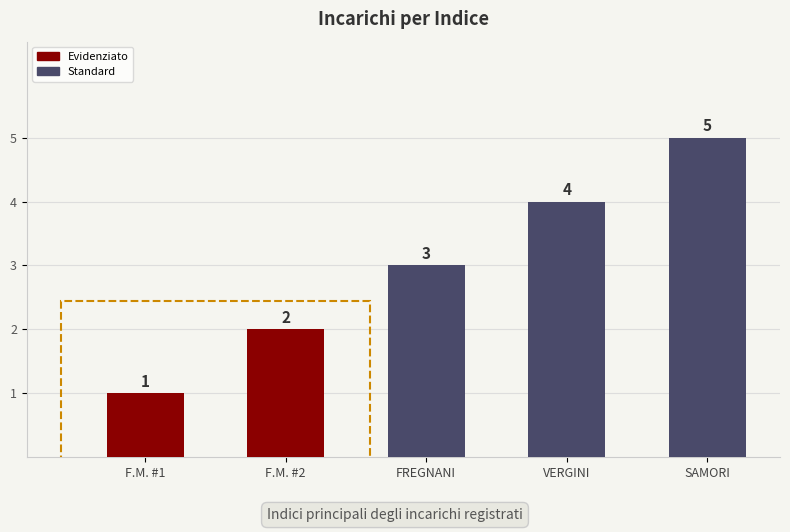

At which category does the chart reach its peak across all series?

SAMORI